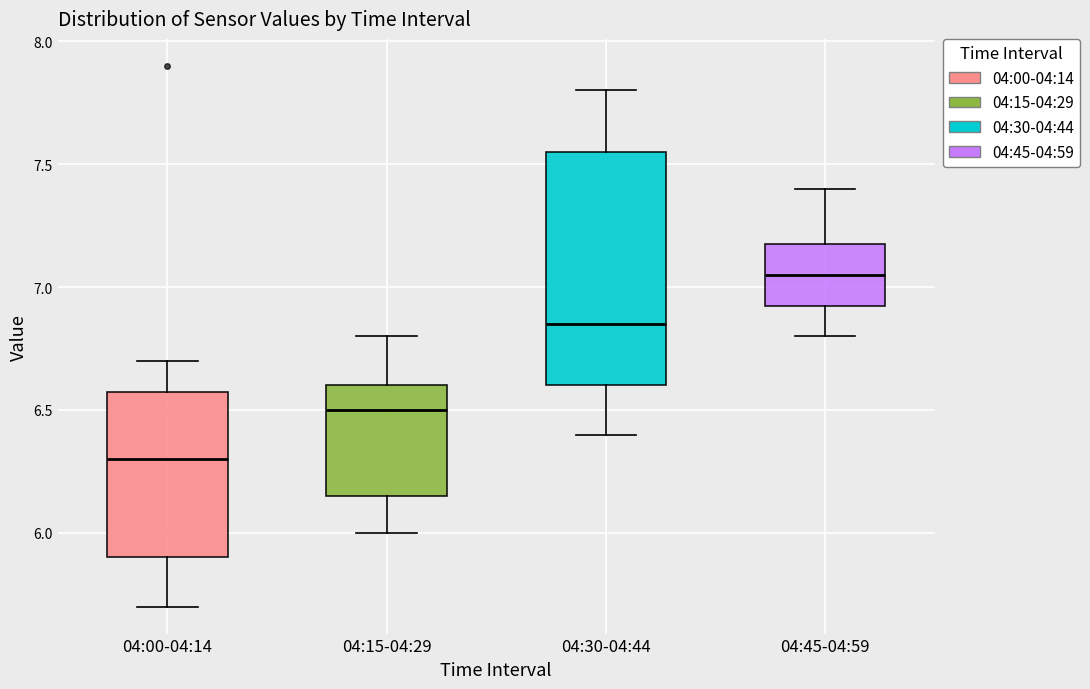

Comparing the boxes themselves (not the whiskers), which one is the tallest?

04:30-04:44